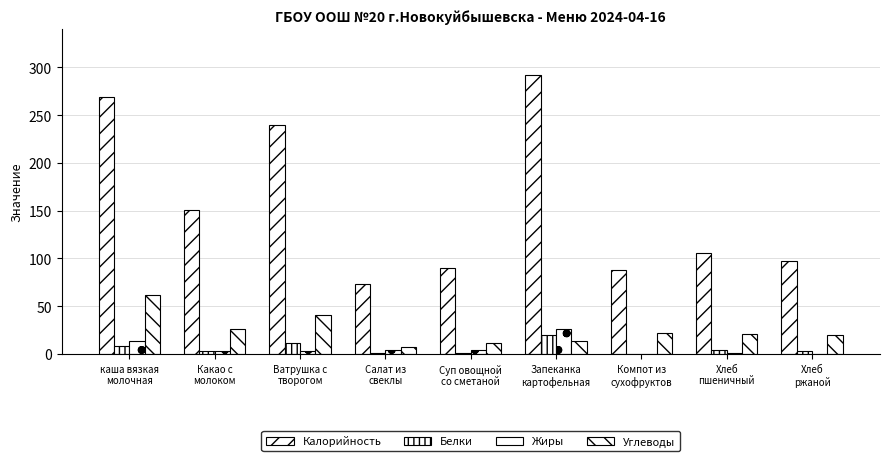

The value of Белки at Какао с
молоком is 1.1. True or false?

False